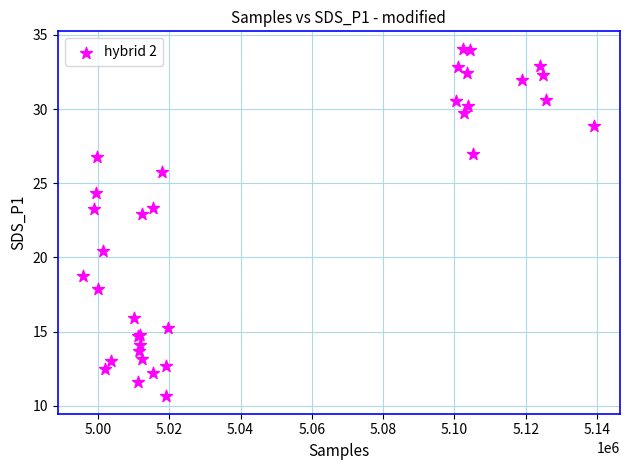

What Y value in the scatter plot is closest to 22?

22.9